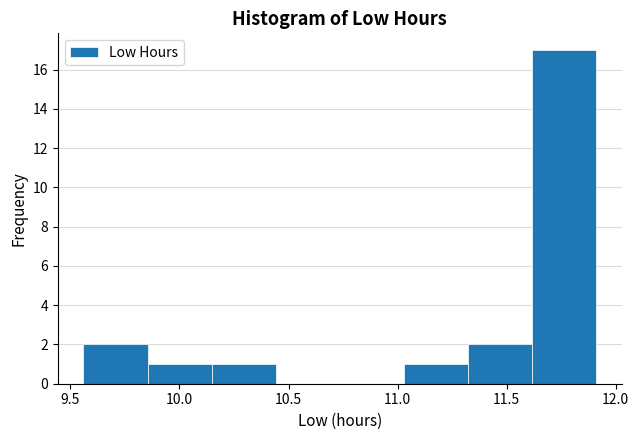

Which range on the x-axis has the tallest bar?

11.60 to 11.90